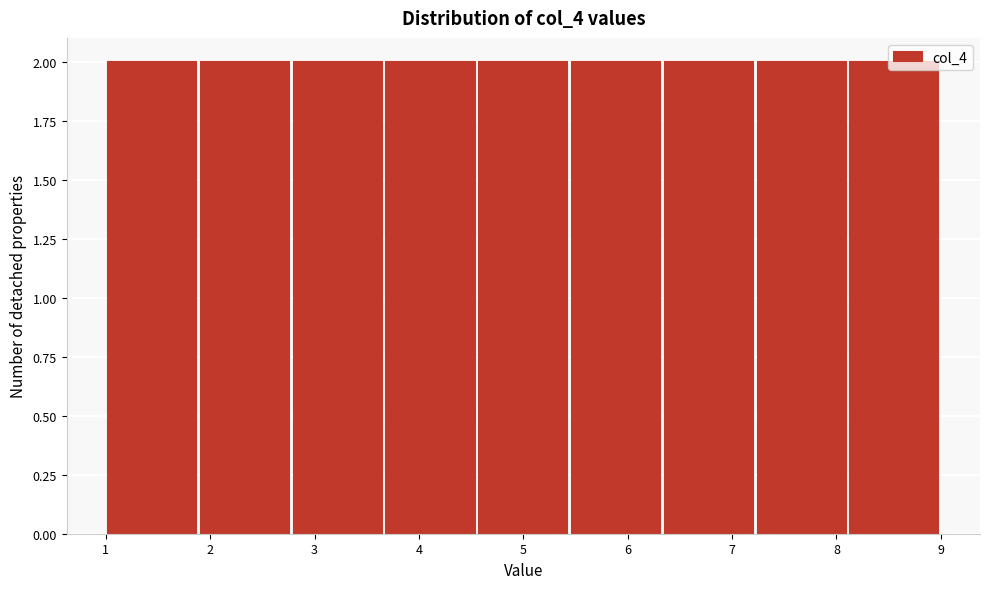

Reading left to right, list every bar in this chart as the range it spans on the x-axis followed by its height. Neither the bar edges nor the heights are printed on the chart, so give them approximately, as read against the axes.

1.0 to 1.9: 2
1.9 to 2.8: 2
2.8 to 3.7: 2
3.7 to 4.6: 2
4.6 to 5.4: 2
5.4 to 6.3: 2
6.3 to 7.2: 2
7.2 to 8.1: 2
8.1 to 9.0: 2